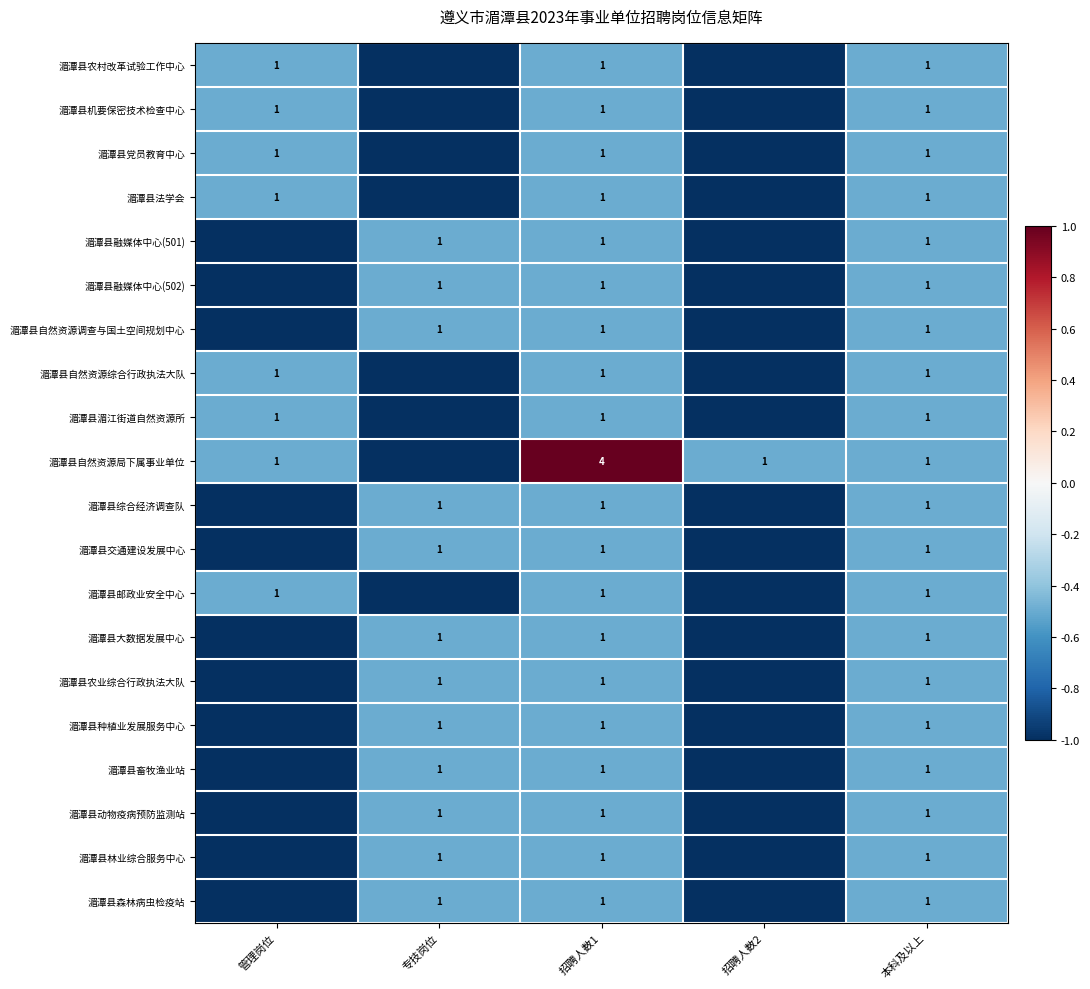

What is the difference between the highest and lowest values at 招聘人数1?

3